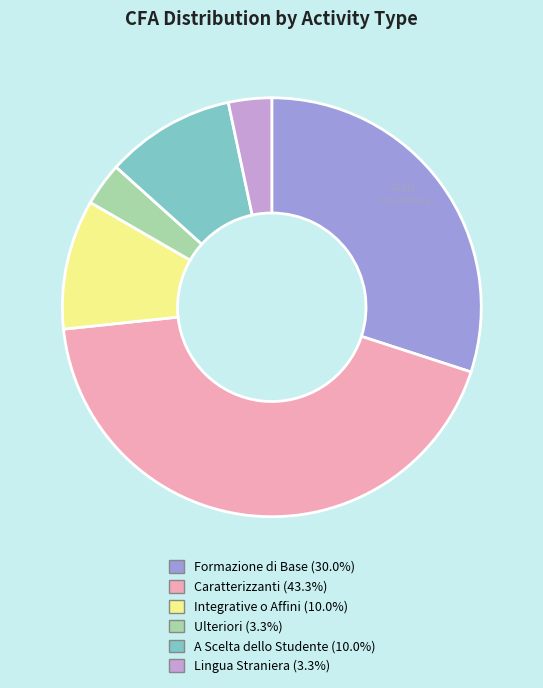

Is there a majority slice in this chart?

No